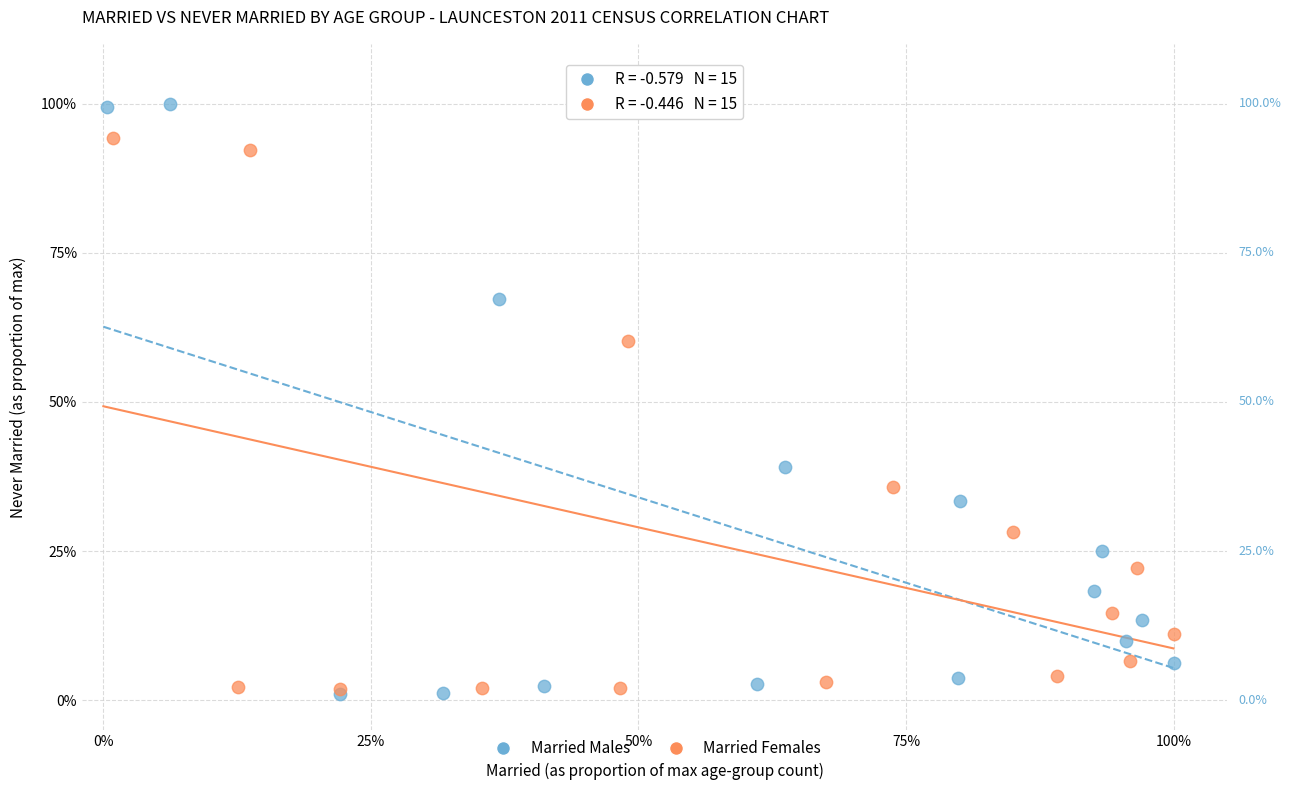

Which series has the largest Y range (max minus min)?

Married Males